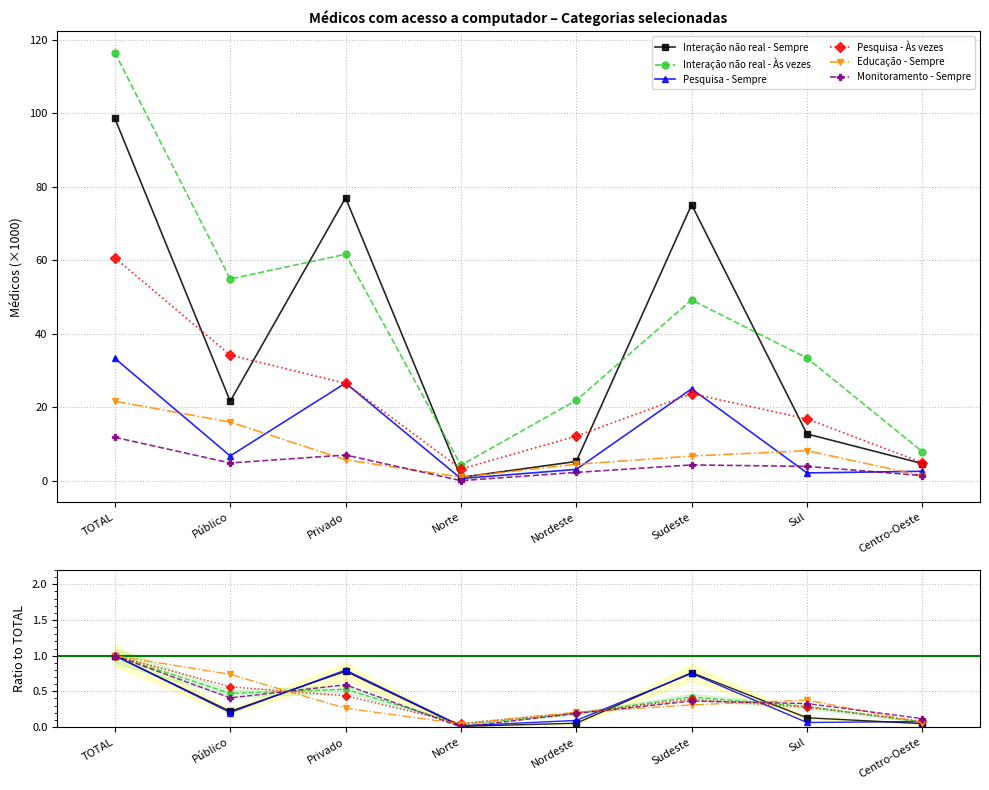

True or false: Monitoramento - Sempre has a value of 0.2 at Público.

False